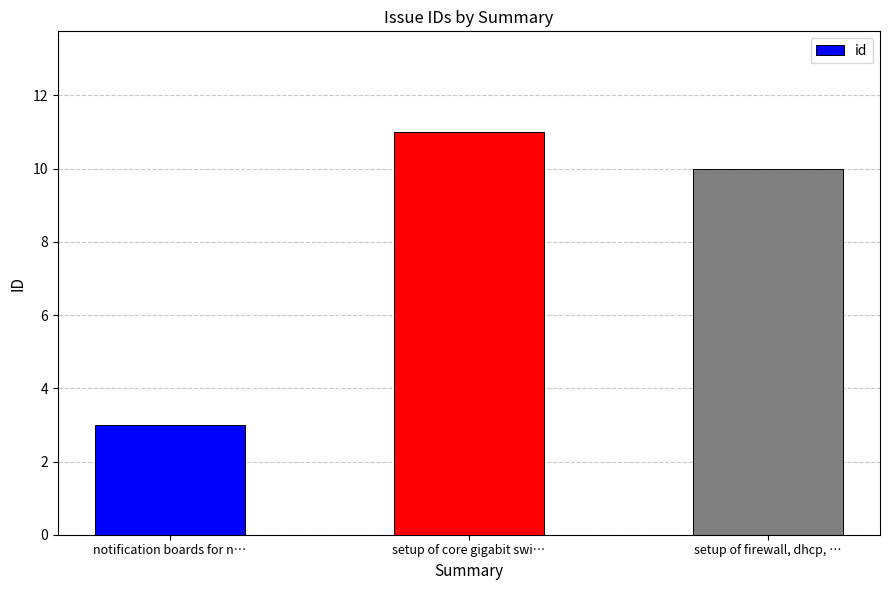

What is the change in value from notification boards for n… to setup of firewall, dhcp, …?

+7